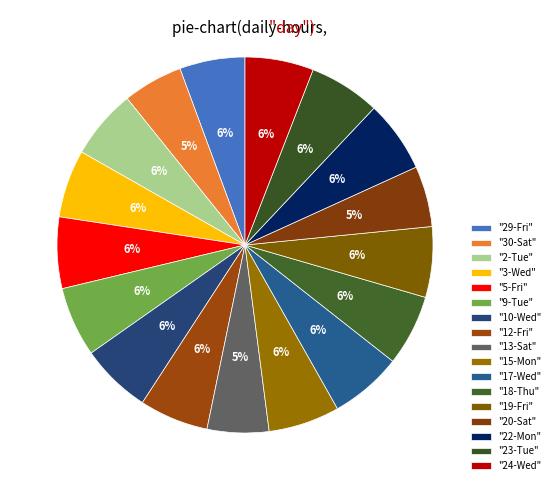

Count the number of slices in the pie.

17